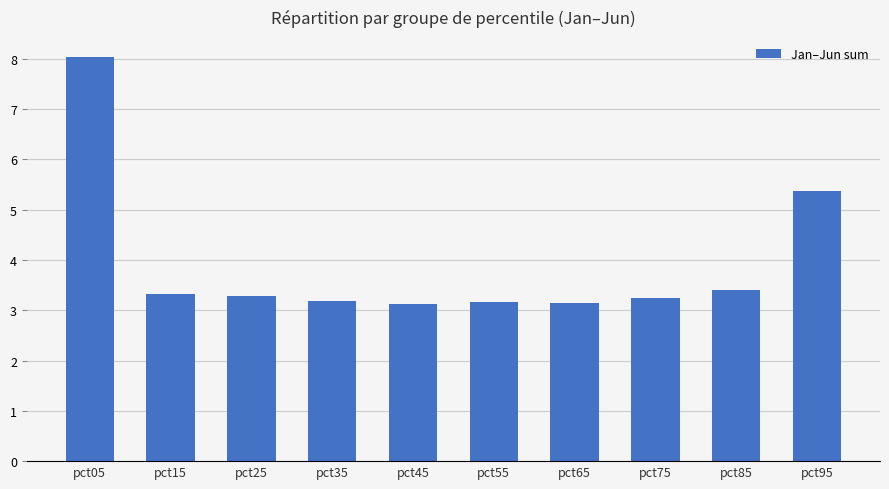

Is it true that the value at pct65 is 5.5?

False